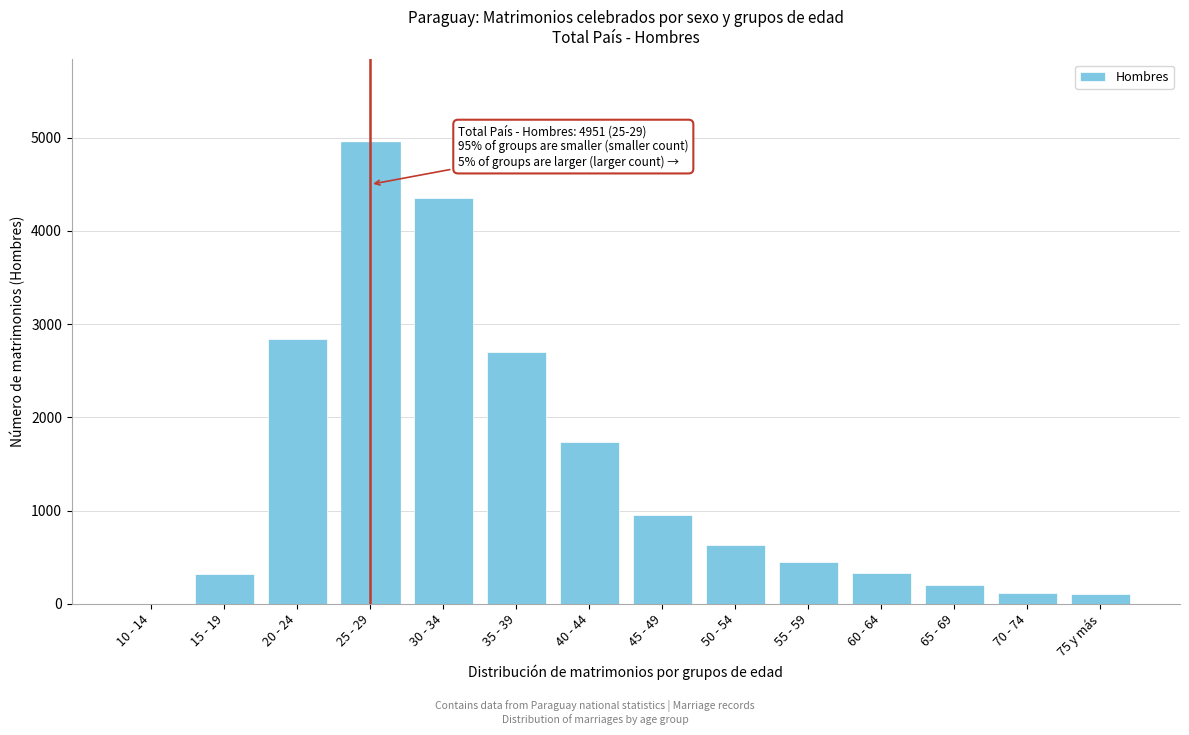

Which label corresponds to the largest value in the chart?

25 - 29